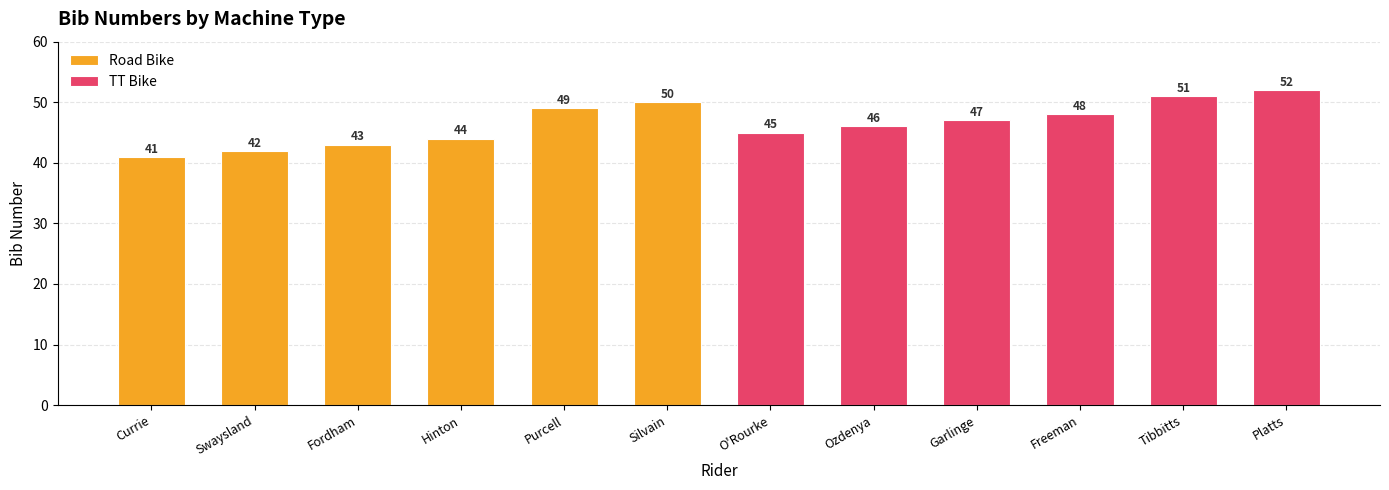

Reading left to right, list all the values displayed in this chart.

Road Bike: 08:41:00=41	08:41:00=42	08:43:00=43	08:43:00=44	08:45:00=49	08:45:00=50
TT Bike: 08:41:00=45	08:41:00=46	08:43:00=47	08:43:00=48	08:45:00=51	08:45:00=52